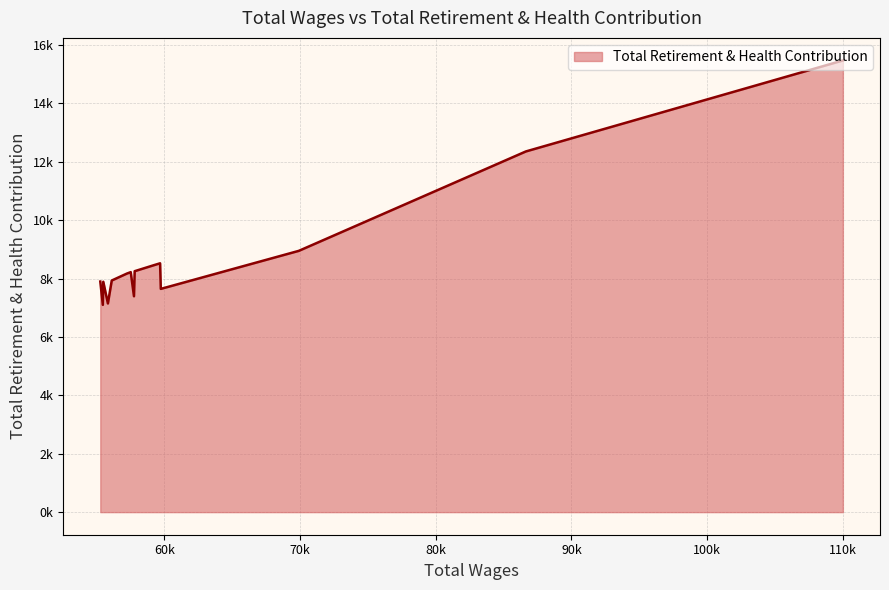

Does the chart have visible grid lines?

Yes